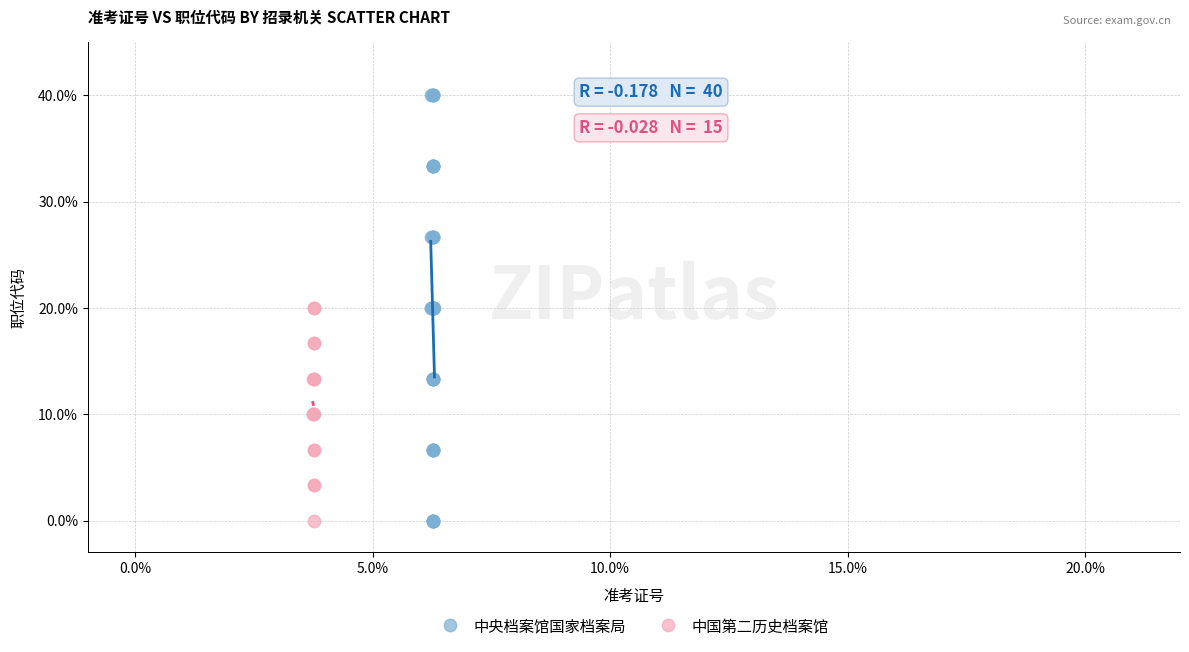

Which series contains the highest Y value?

中央档案馆国家档案局